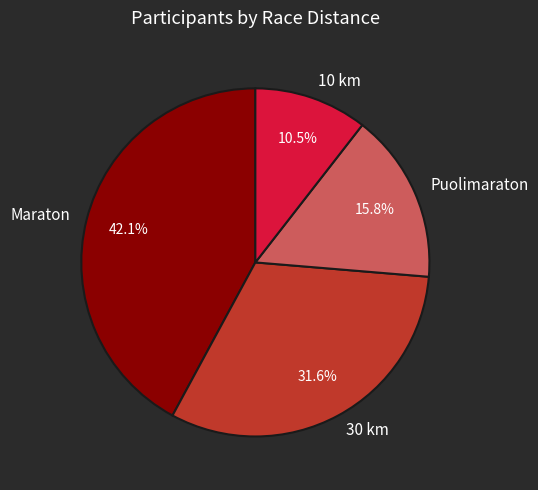

Does any single category account for the majority?

No